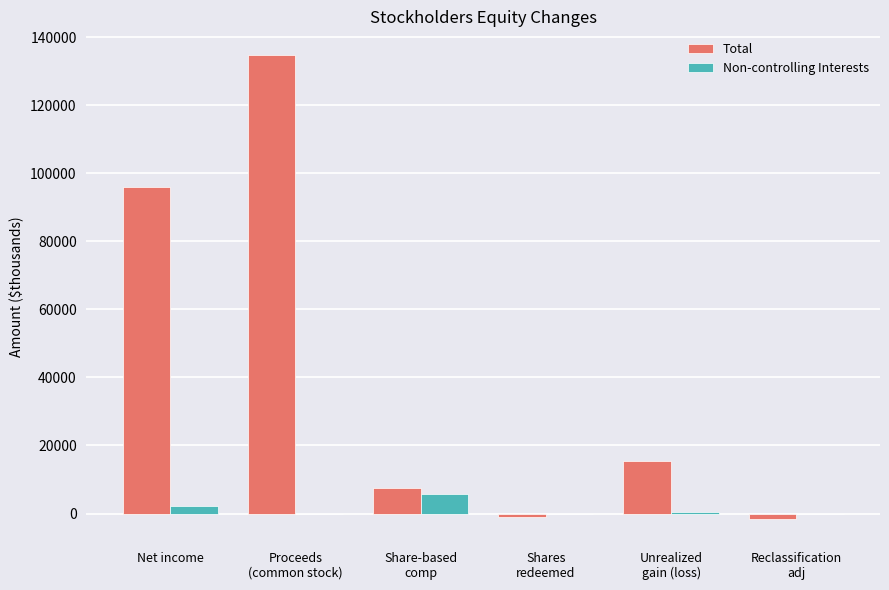

Is the value of Non-controlling Interests at Reclassification
adj greater than the value of Total at Unrealized
gain (loss)?

No